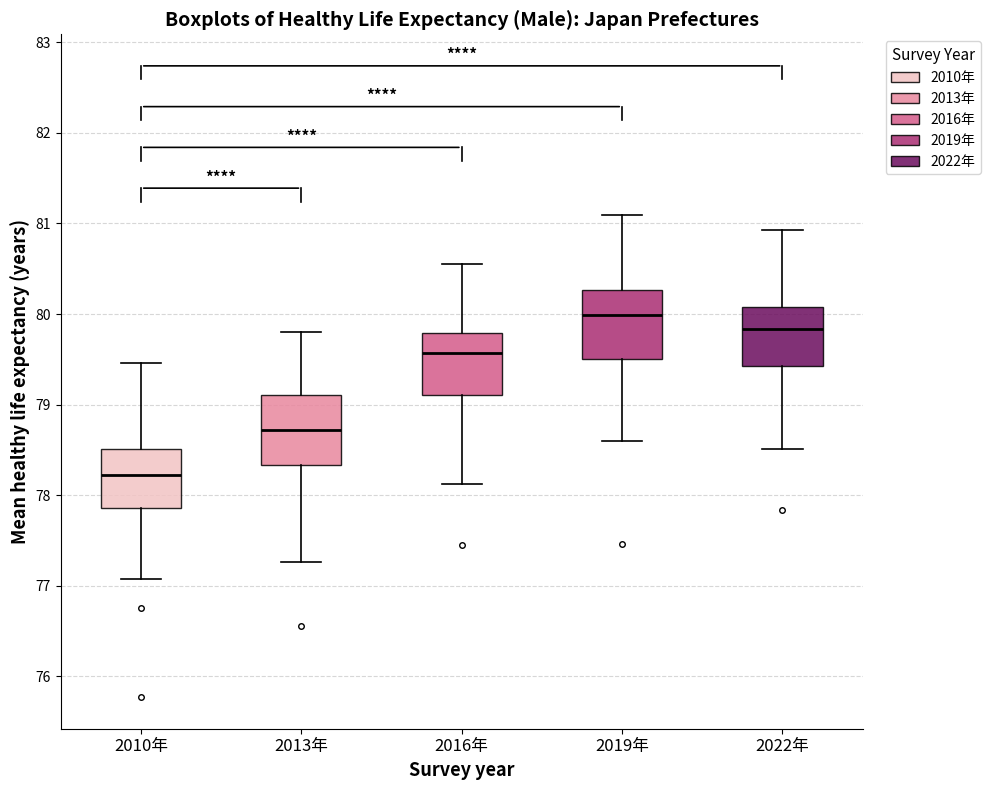

Where is the upper edge of the box for 2013年 on the y-axis? The values are not printed on the chart, so give them approximately, as read against the axis.

79.1